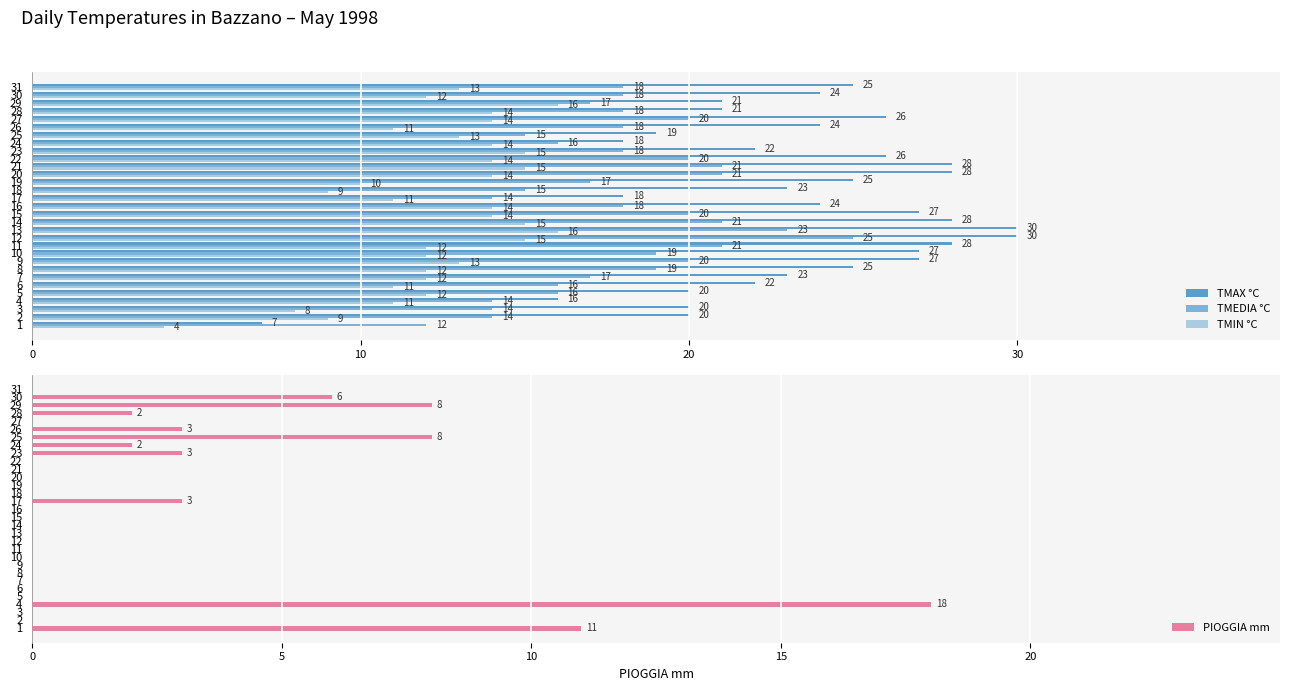

What is the difference between the maximum and minimum values in the TMAX °C series?

23